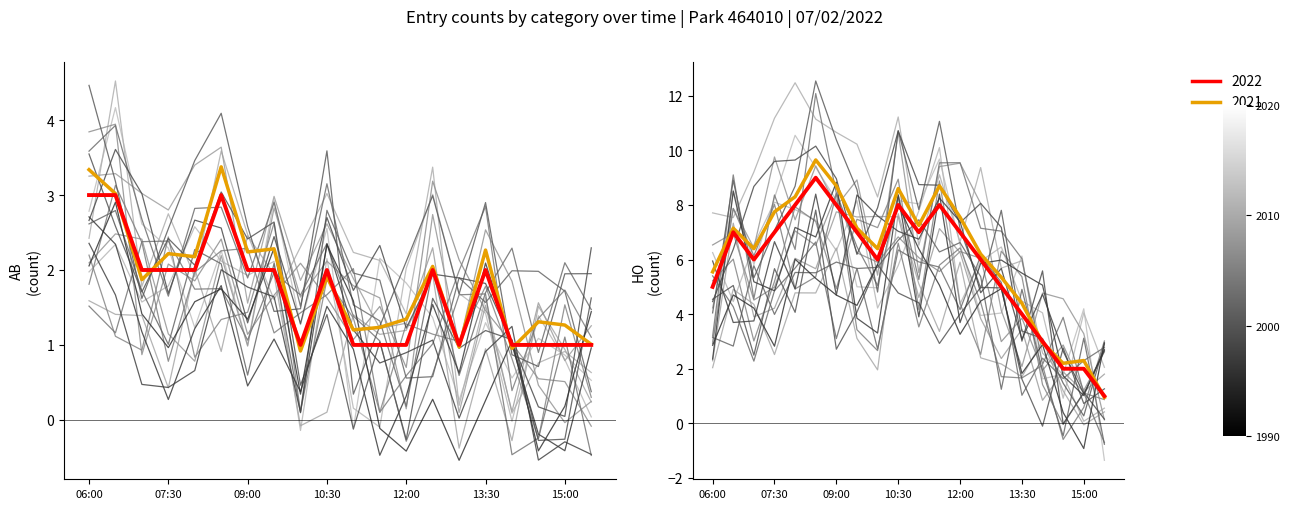

Rank the categories by HO value from lowest to highest.

15:30, 14:30, 15:00, 14:00, 13:30, 06:00, 13:00, 07:00, 10:00, 12:30, 06:30, 07:30, 09:30, 11:00, 12:00, 08:00, 09:00, 10:30, 11:30, 08:30